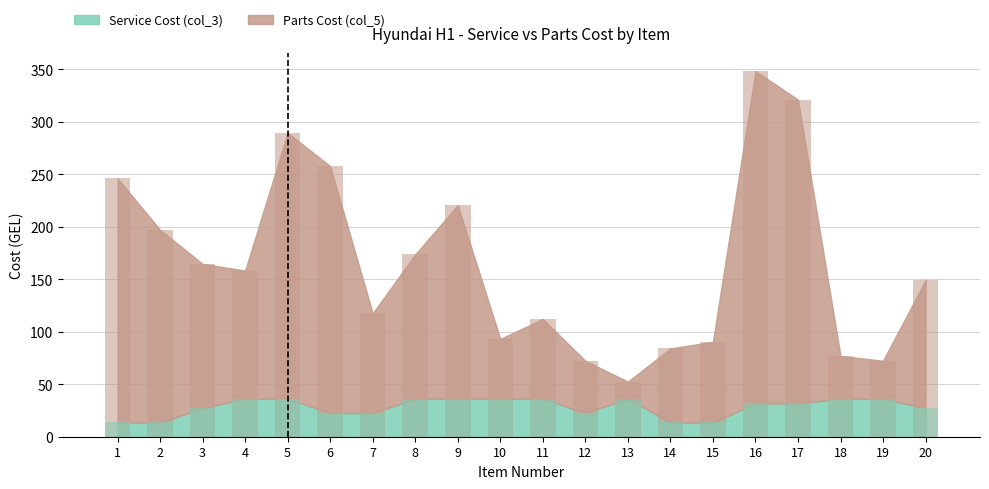

List the series in order of their peak value, lowest first.

Service Cost (col_3), Parts Cost (col_5)